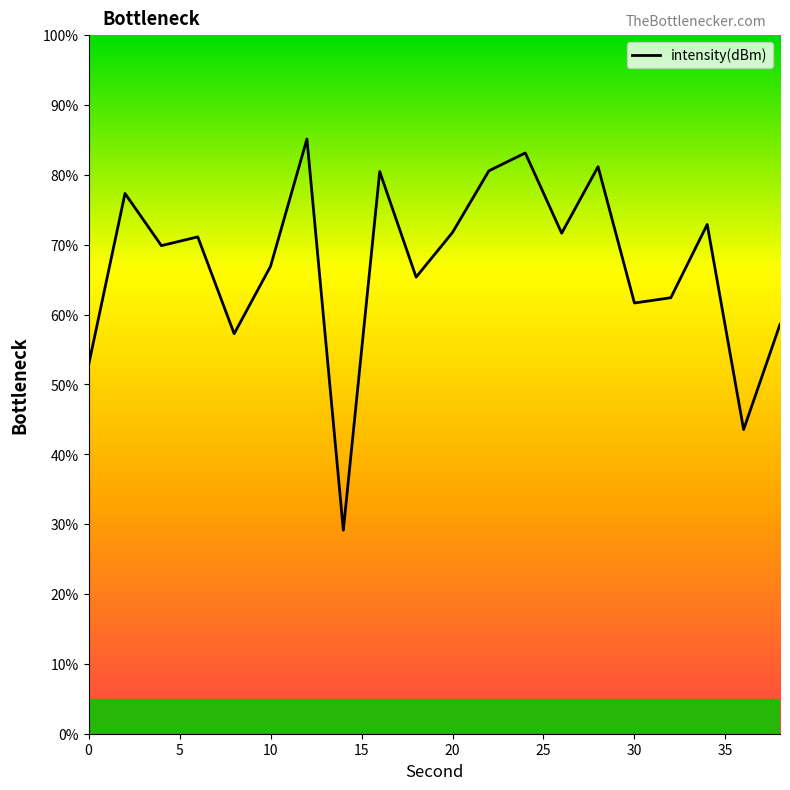

Read the value at 34.

72.9